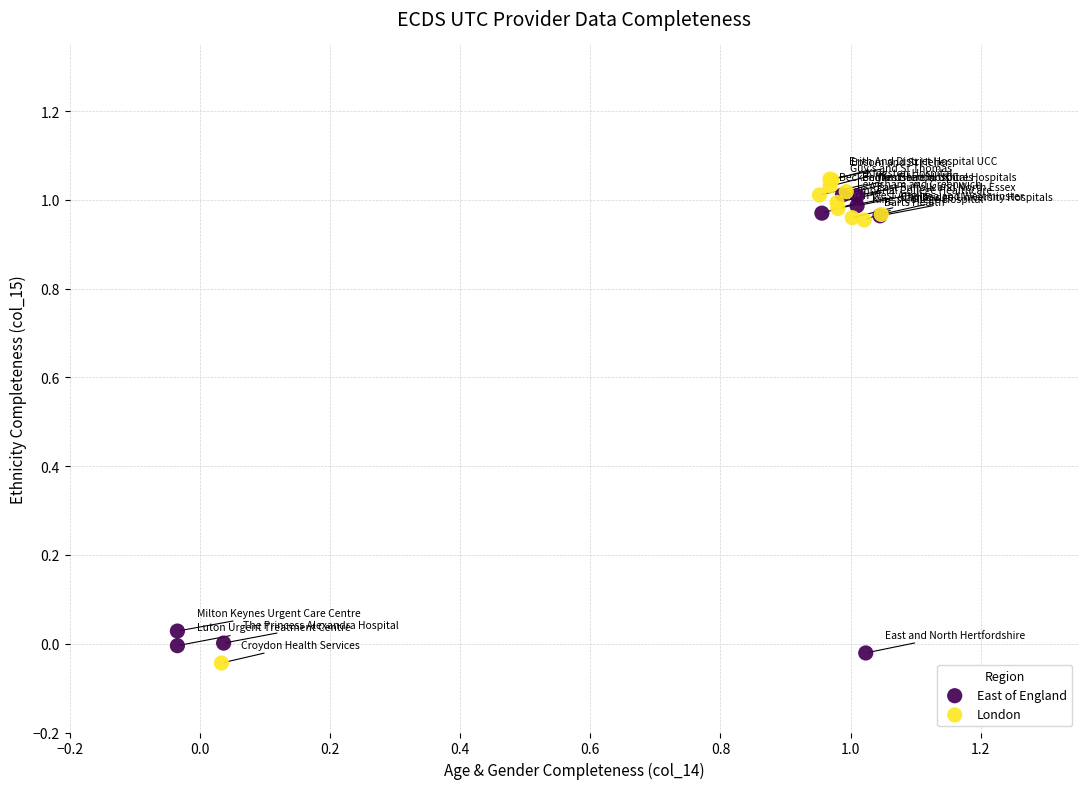

What are all the series names shown in the legend?

East of England, London